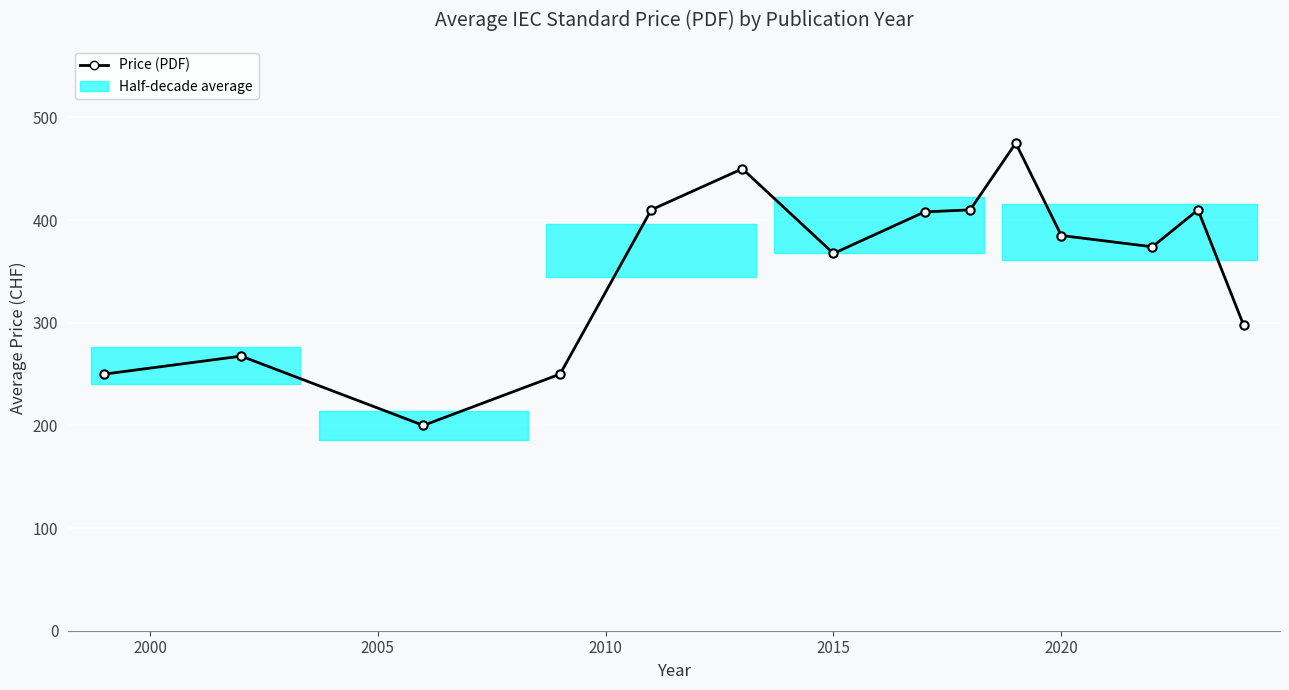

What is the value of the 9th point from the left?

410.0